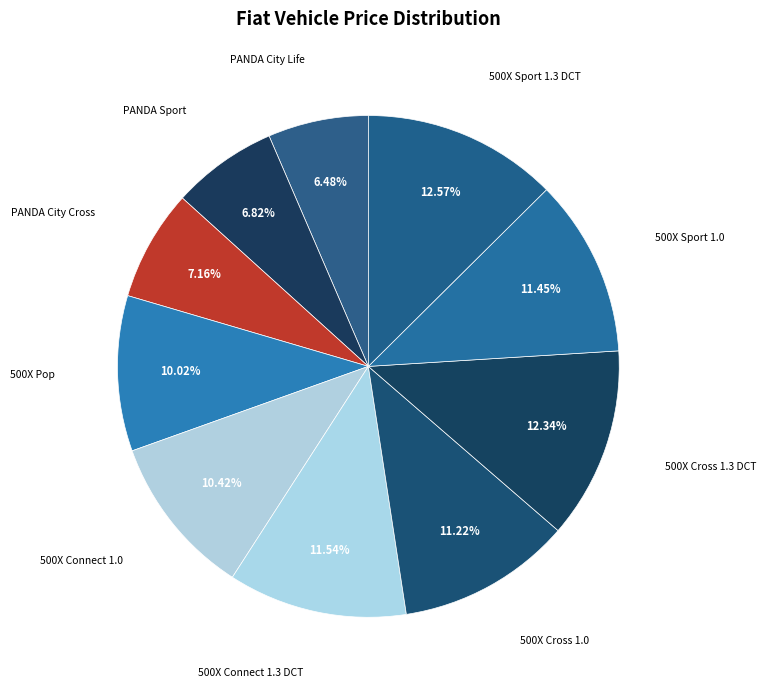

How many slices are in this pie chart?

10